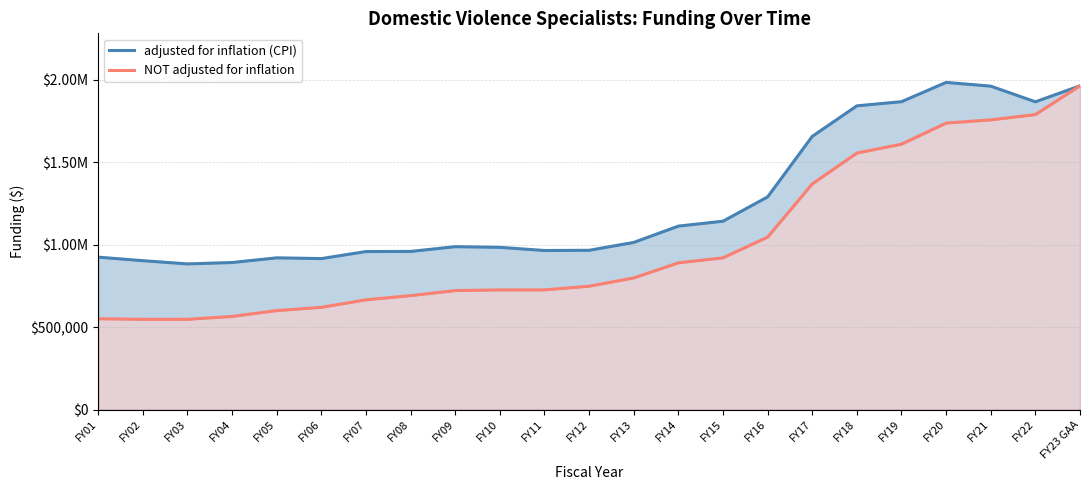

Which series has the largest total across all categories?

adjusted for inflation (CPI)